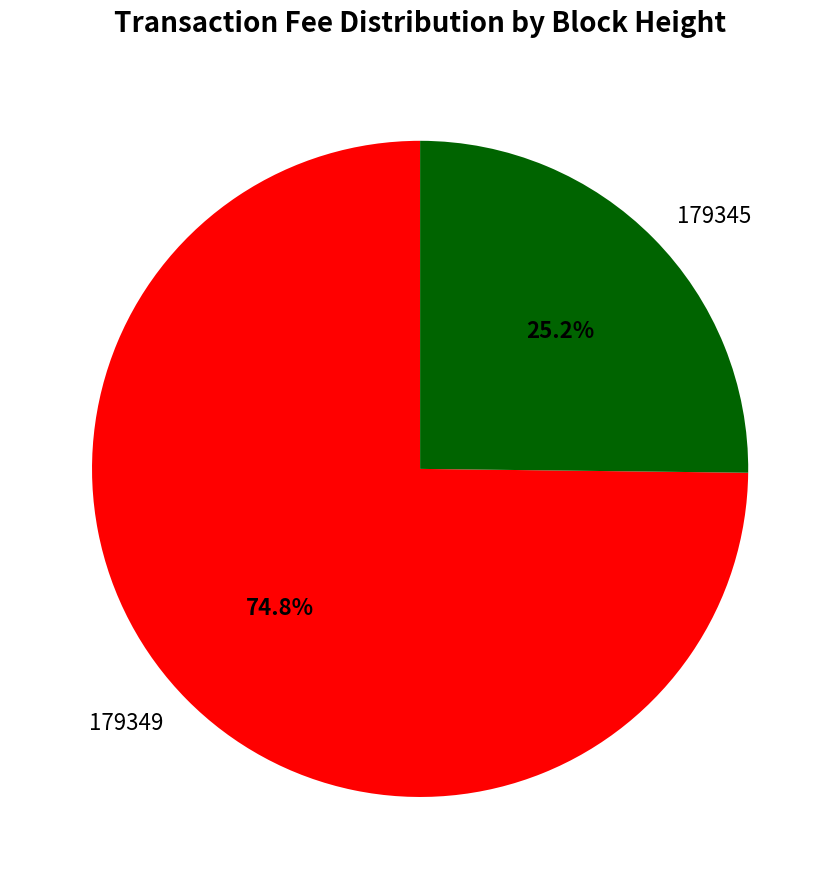

Which has a higher value, 179349 or 179345?

179349